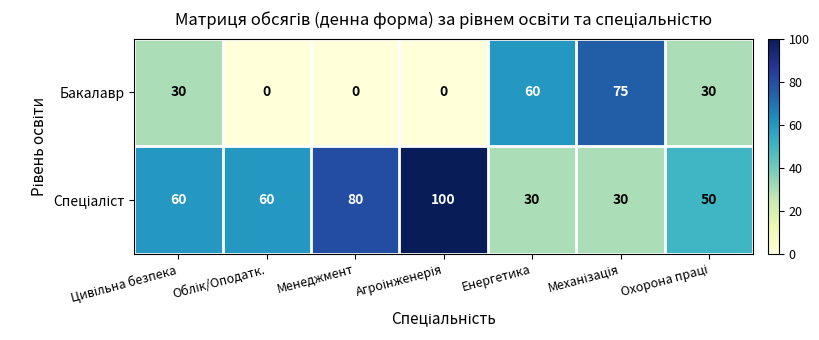

The value of Бакалавр at Енергетика is 40. True or false?

False